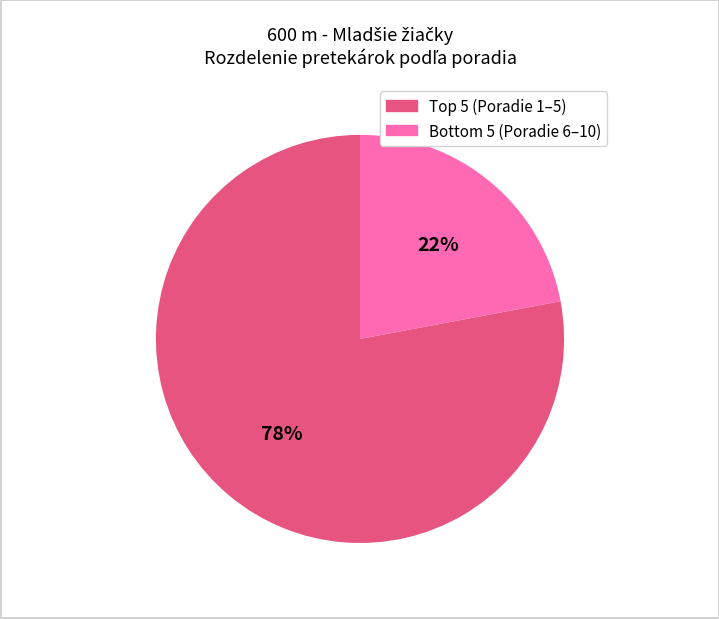

Is there any slice that represents more than half of the pie?

Yes